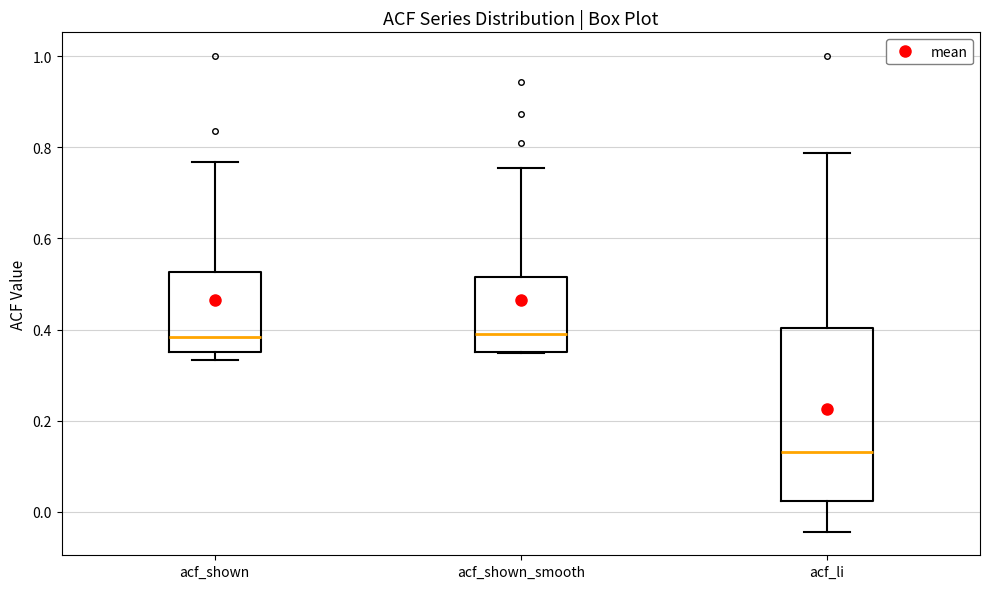

Where does the median line of the box for acf_li sit on the y-axis? The values are not printed on the chart, so give them approximately, as read against the axis.

0.14